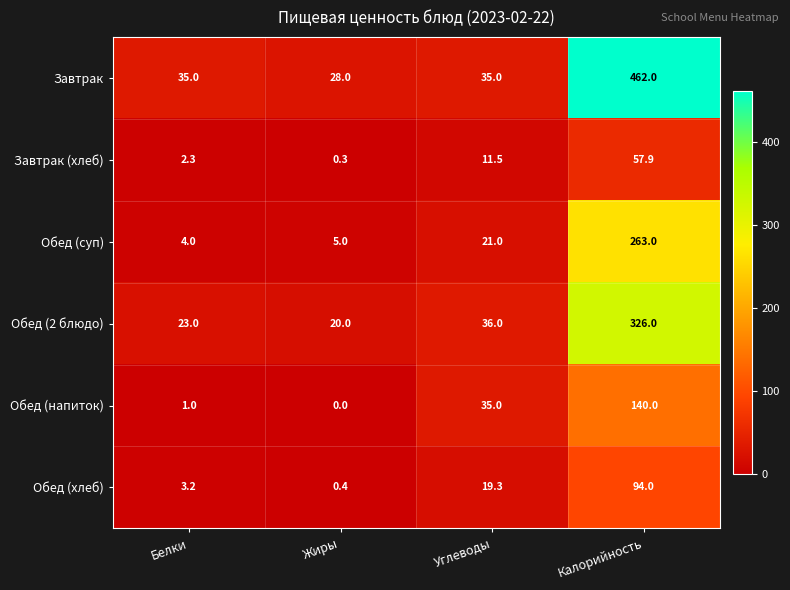

At which label is Обед (2 блюдо) closest to 173?

Углеводы